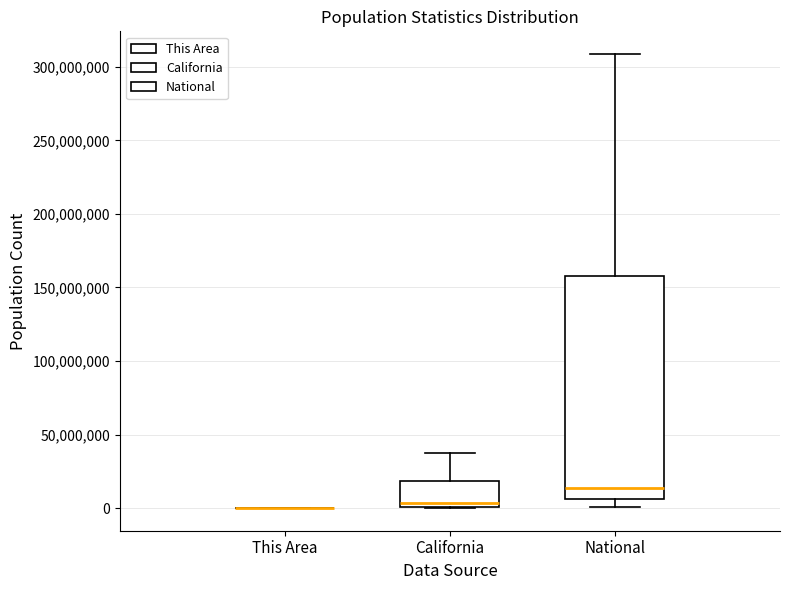

Reading left to right, transcribe this box plot: for each box, give where its median line is, the range the box spans, and where its two whiskers end, as read against the y-axis. The values are not printed on the chart, so give them approximately, as read against the axis.

This Area: box collapsed to a line at 0, whiskers 0 to 0
California: median 5000000, box 0 to 20000000, whiskers 0 to 35000000
National: median 15000000, box 5000000 to 160000000, whiskers 0 to 310000000